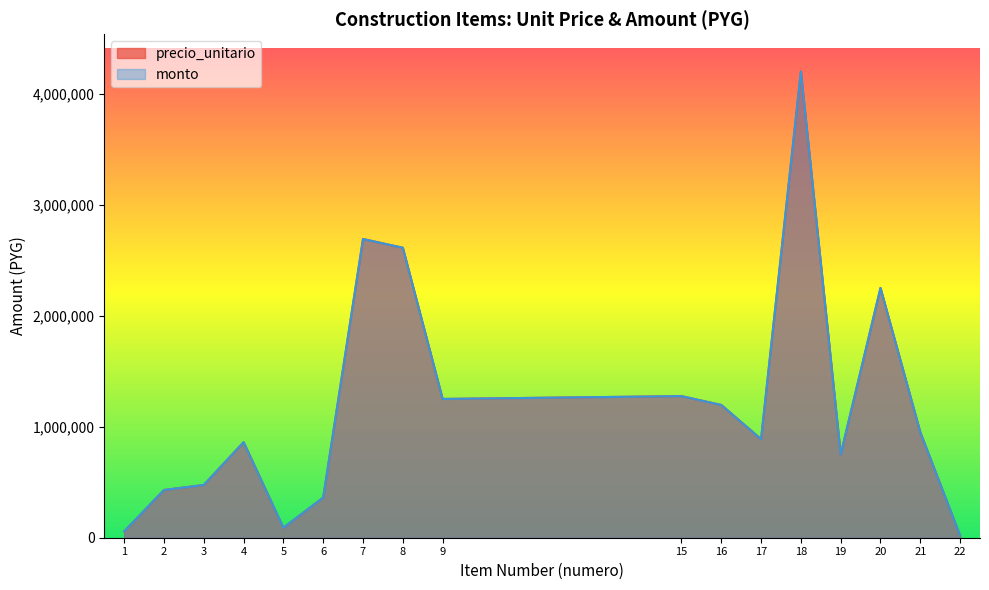

What is the maximum value for precio_unitario?

4200000